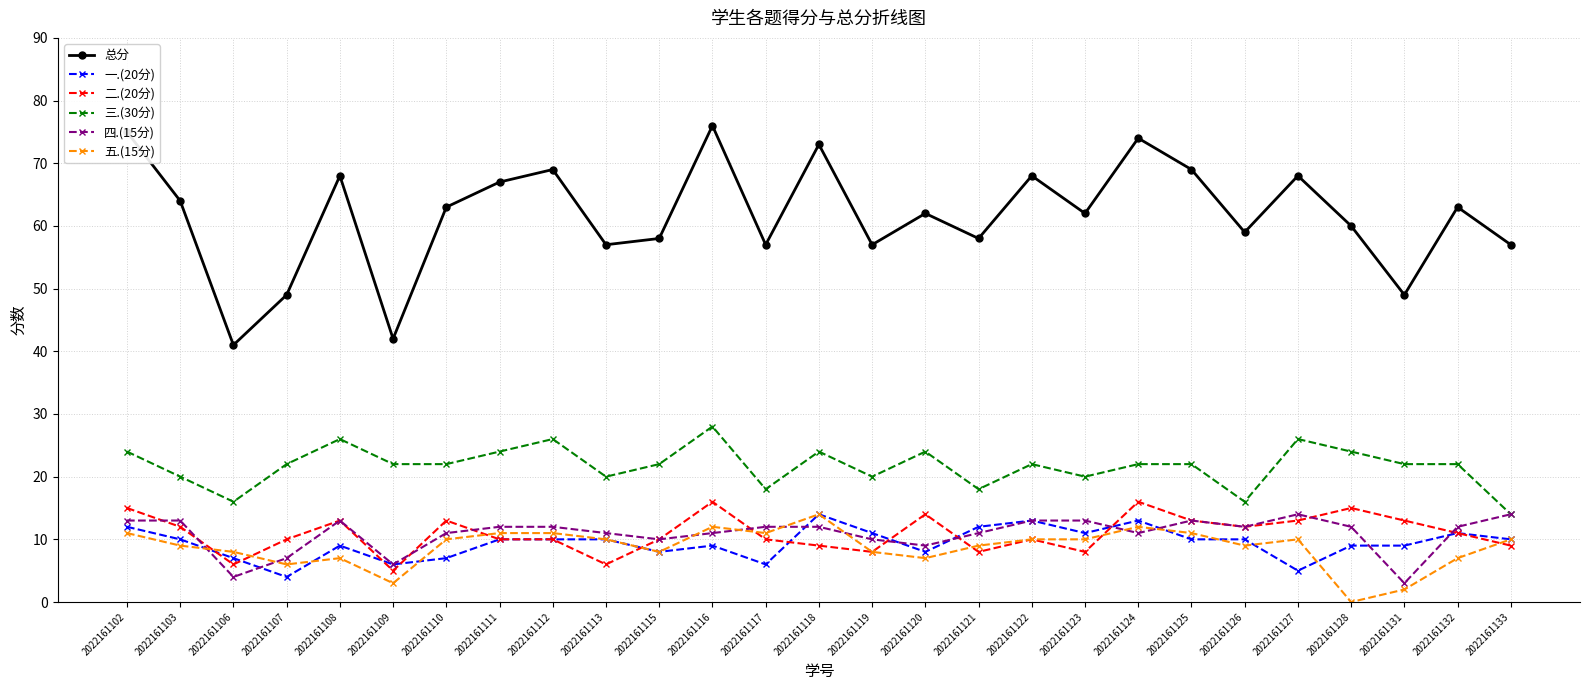

Does the chart have visible grid lines?

Yes